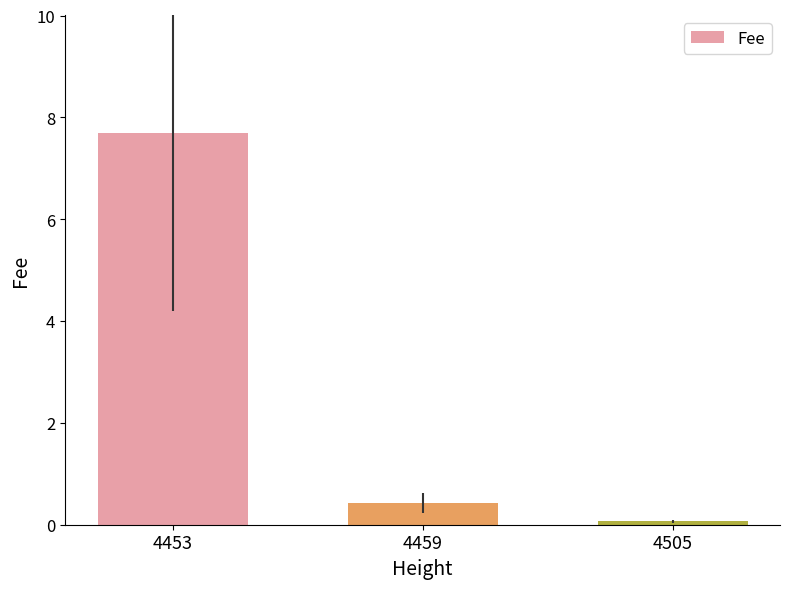

Reading left to right, list all the values displayed in this chart.

4453=7.7	4459=0.4	4505=0.1